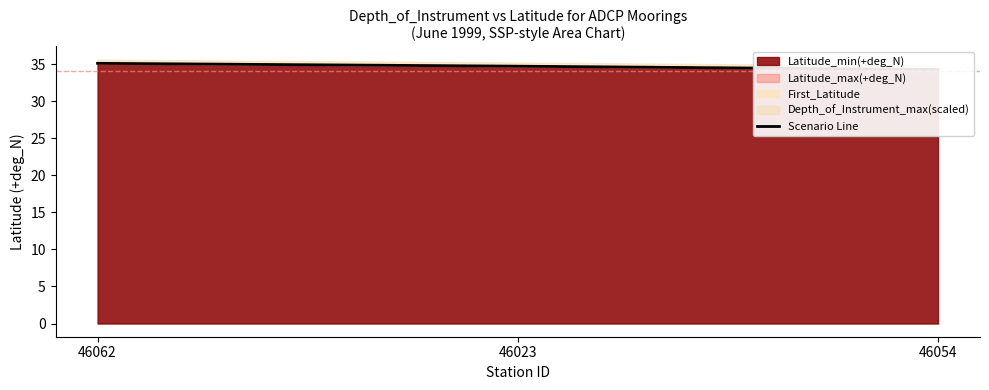

Reading right to left, transcribe all the data shown in this chart.

46054=34.3	46023=34.7	46062=35.1